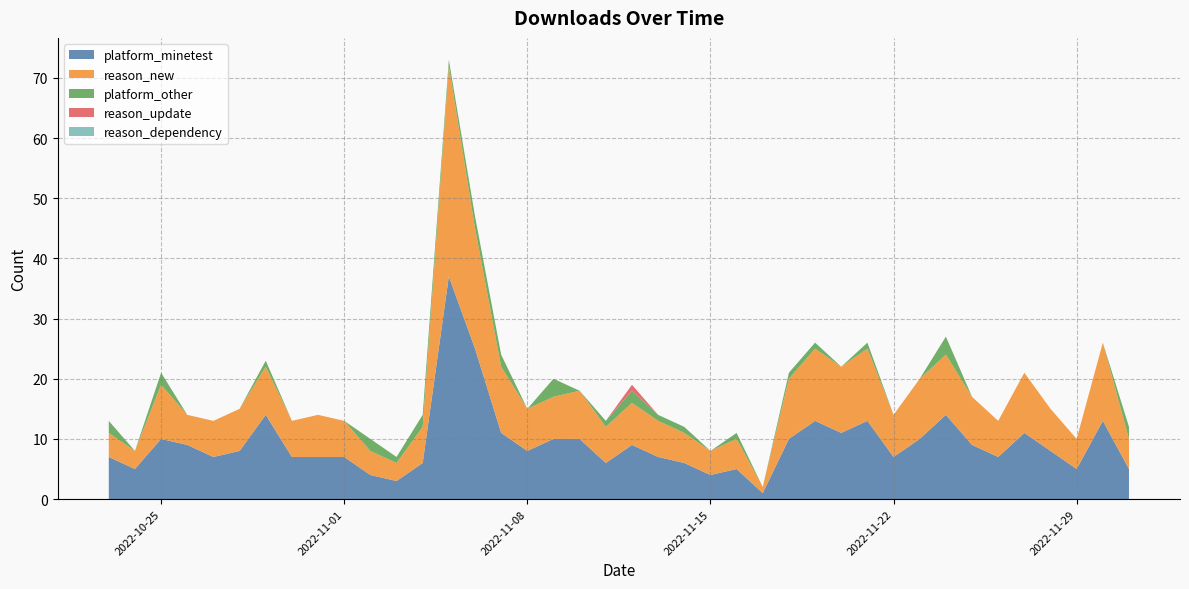

What is the total value across all series at 2022-11-15?

8